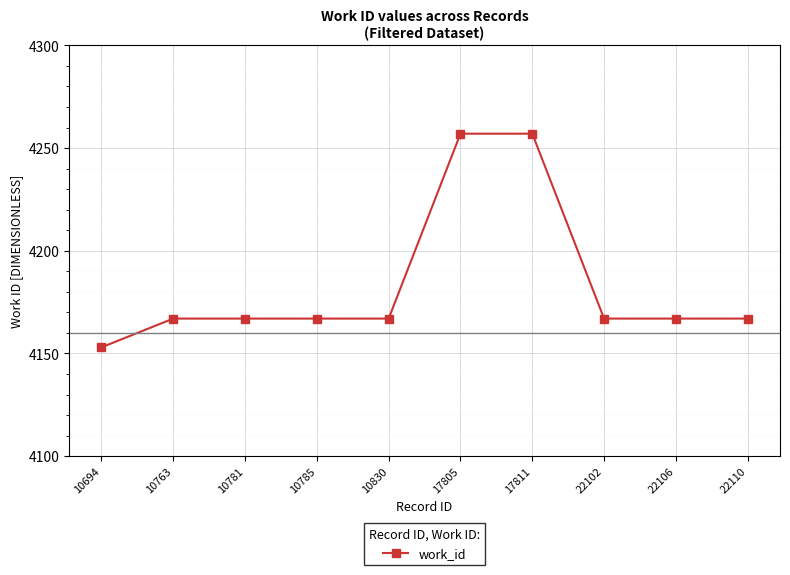

At which category does the chart reach its minimum across all series?

10694